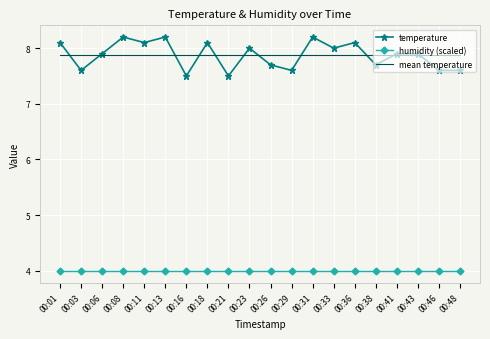

Between which two adjacent categories do mean temperature and temperature first intersect?

00:01 and 00:03